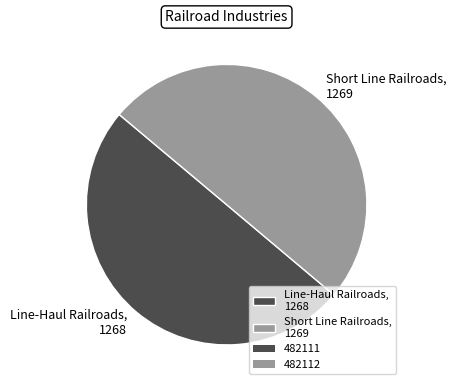

Combined, do Short Line Railroads, 1269 and Line-Haul Railroads, 1268 account for over 50%?

Yes